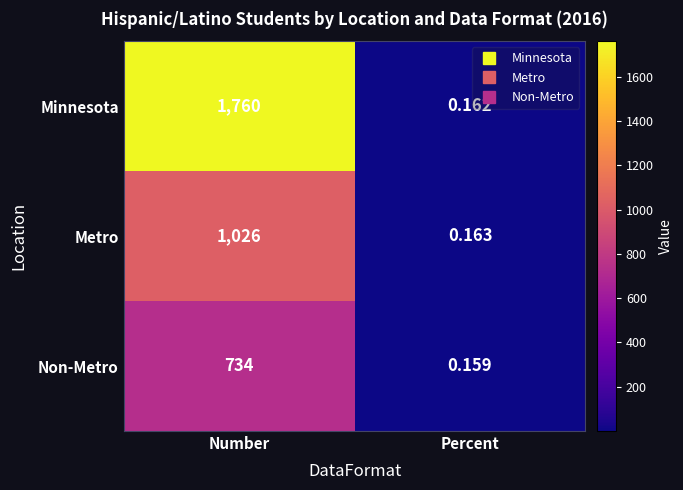

Is the value of Metro at Number greater than the value of Non-Metro at Number?

Yes